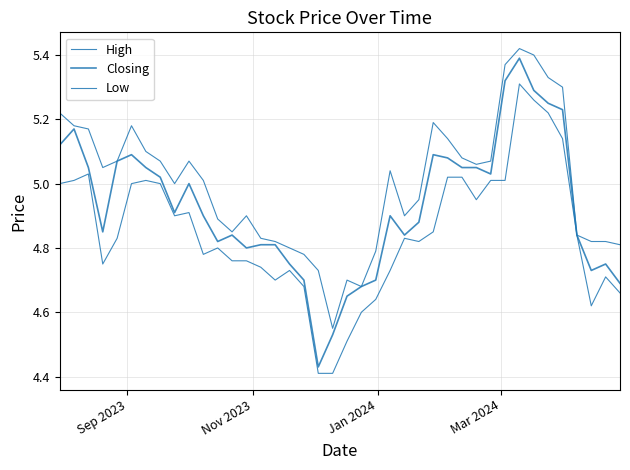

How many lines are shown in the chart?

3